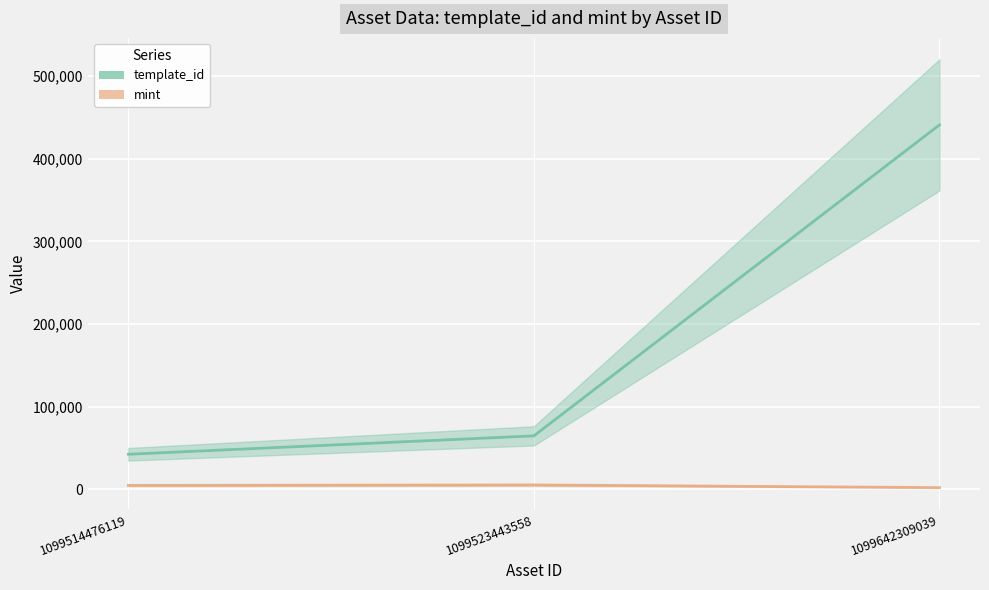

Is the value of mint at 1099642309039 greater than the value of template_id at 1099642309039?

No